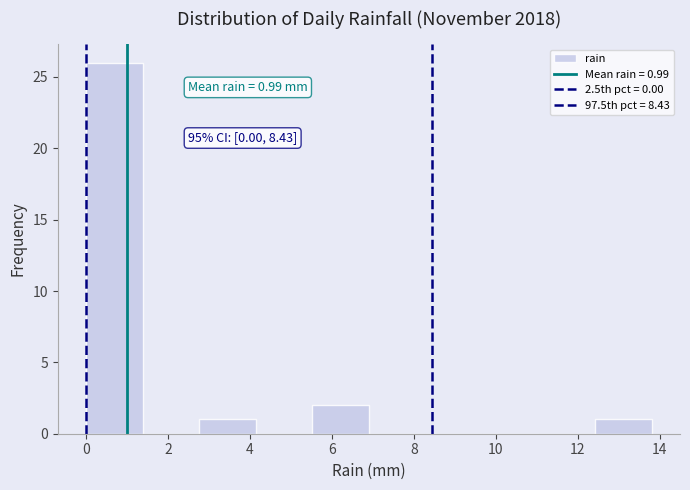

Which range on the x-axis has the tallest bar?

0.00 to 1.38